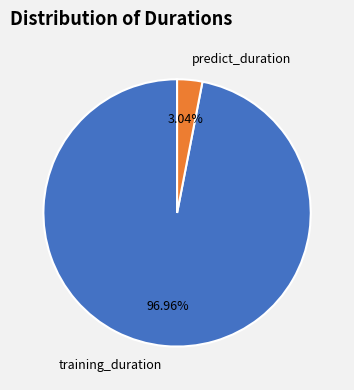

The predict_duration slice represents 3% of the pie. True or false?

True